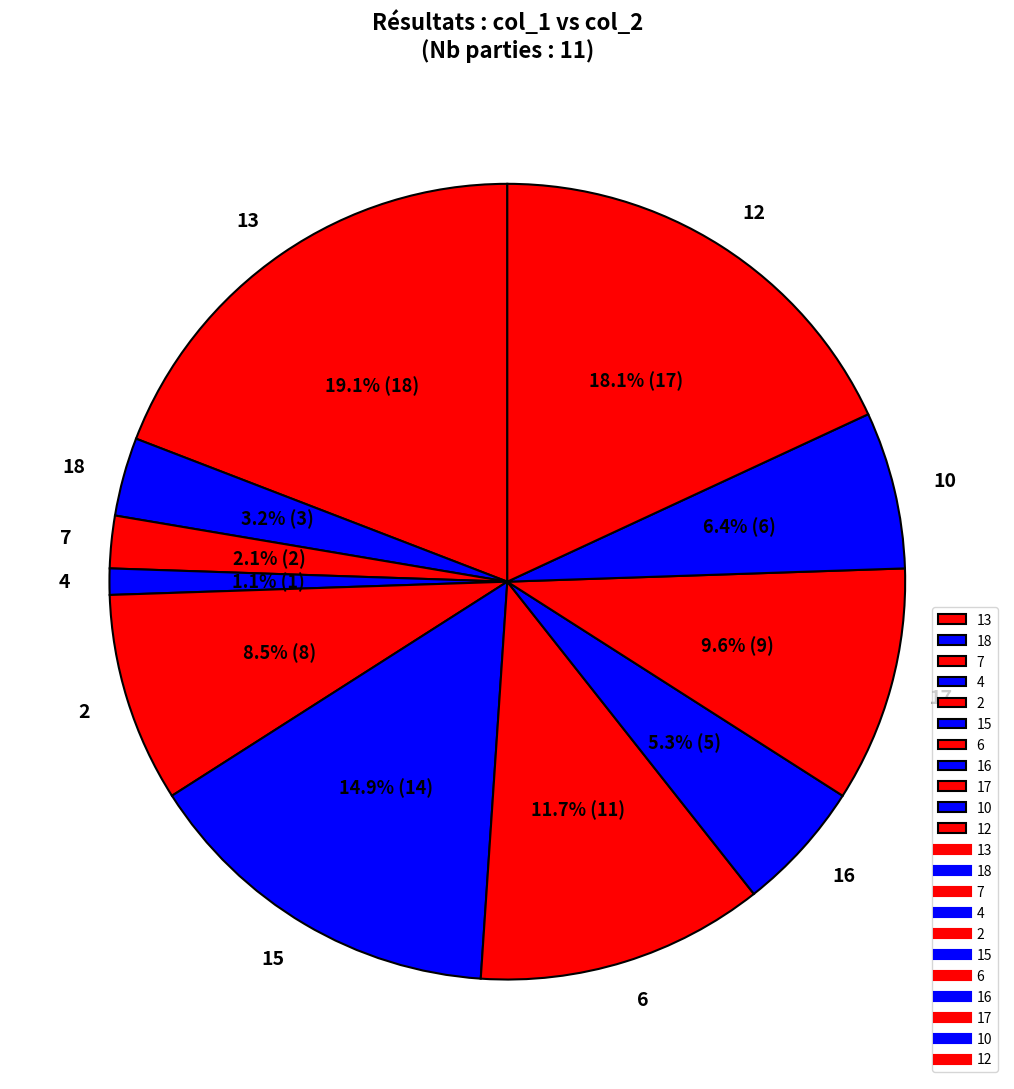

Count the number of slices in the pie.

11